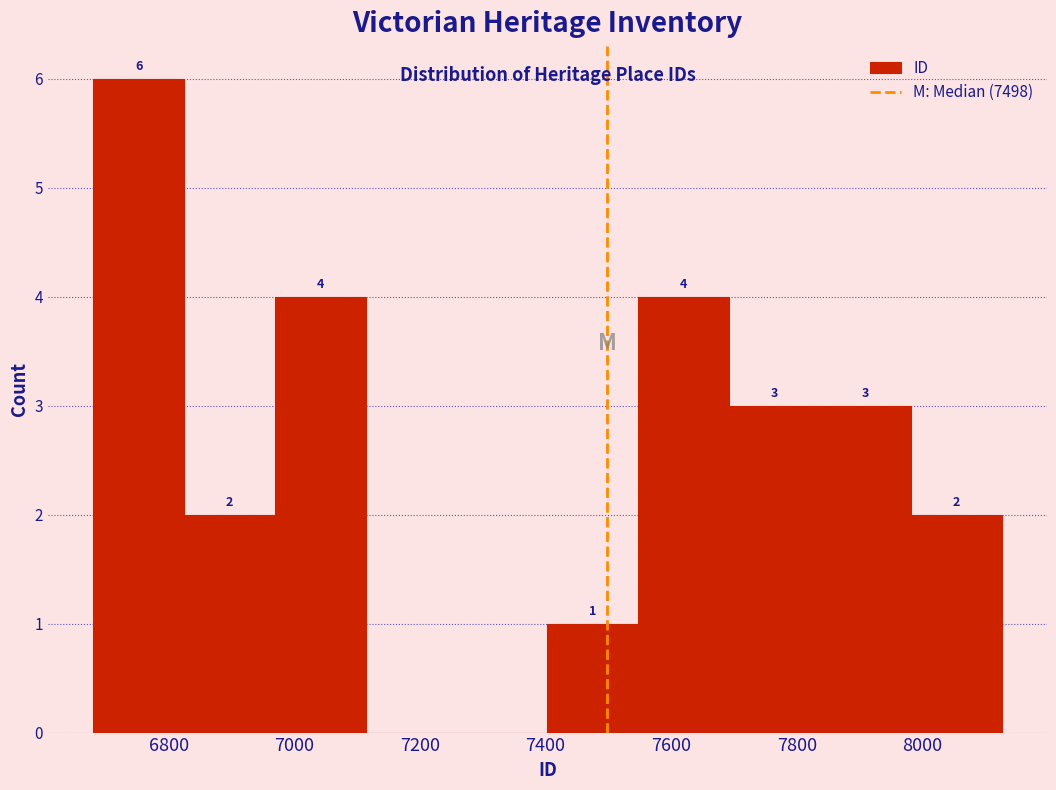

Over which range of the x-axis is the bar tallest?

6680 to 6820